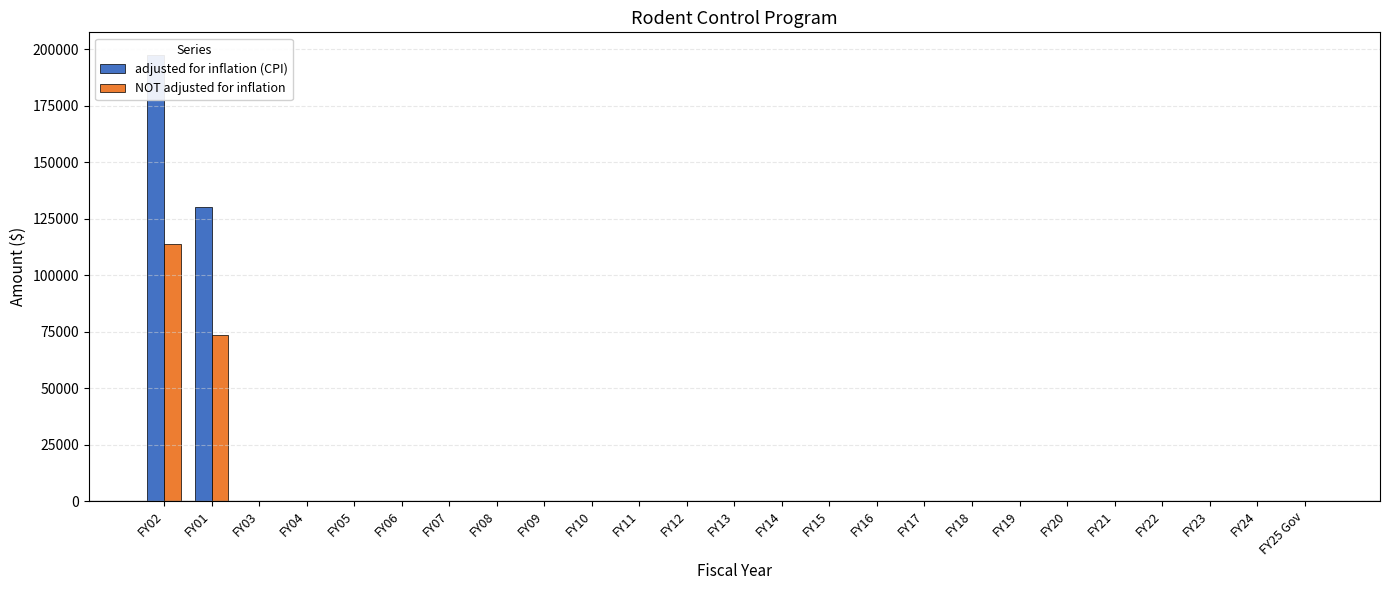

How many groups of bars are there?

25